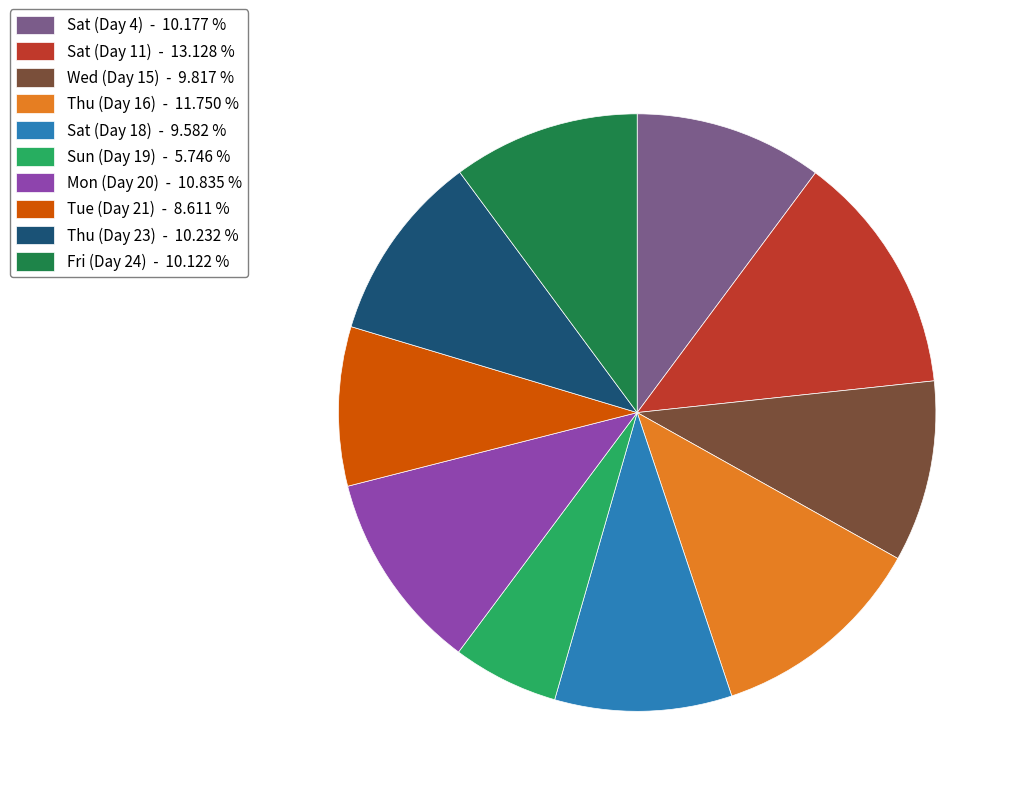

Combined, do Mon (Day 20) - 10.835 % and Sat (Day 11) - 13.128 % account for over 50%?

No